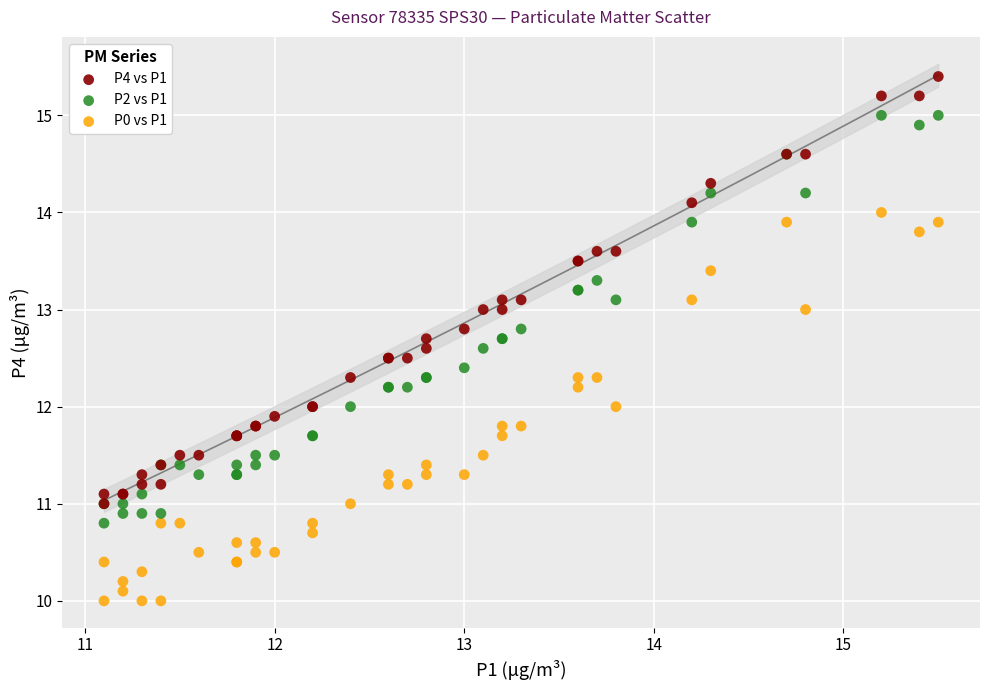

Which series reaches the minimum Y coordinate?

P0 vs P1